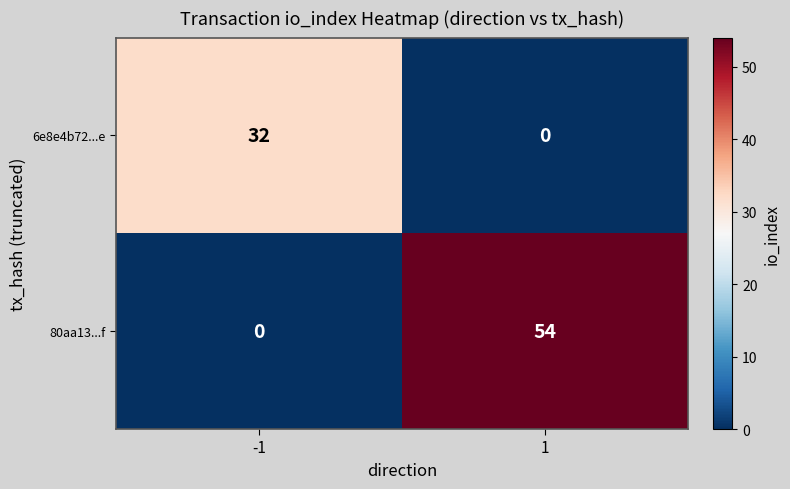

Rank the series by their maximum value, from highest to lowest.

80aa13...f, 6e8e4b72...e